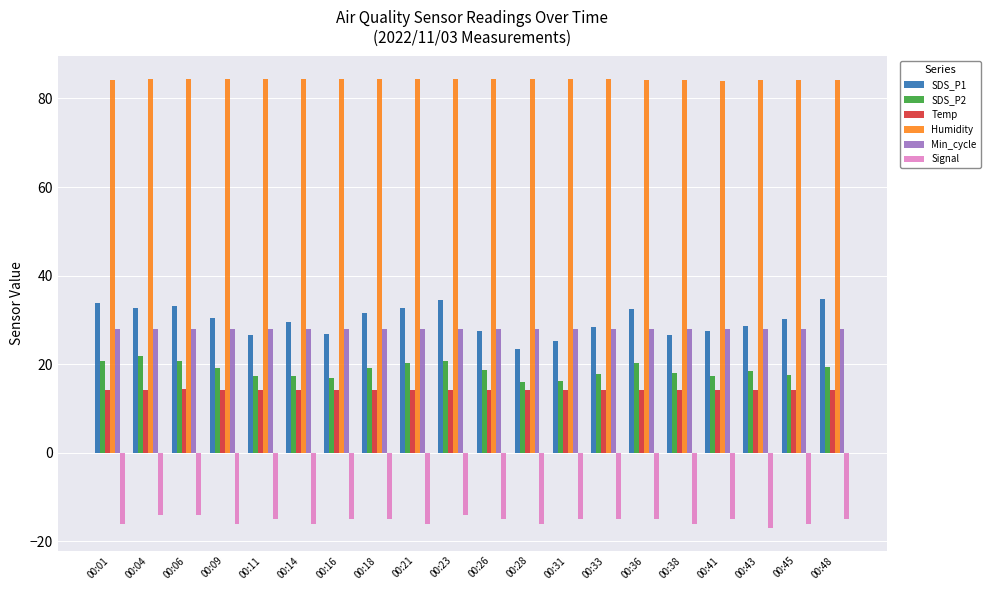

What is the average value of the Humidity series?

84.3